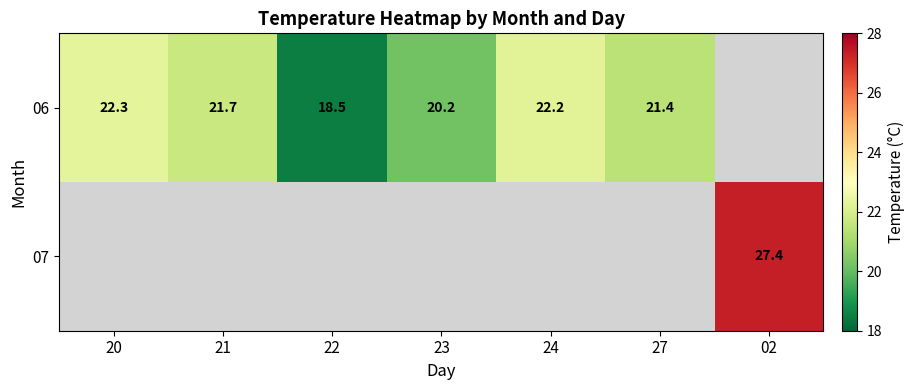

What is the sum of the 06 values at 22 and 23?

38.7